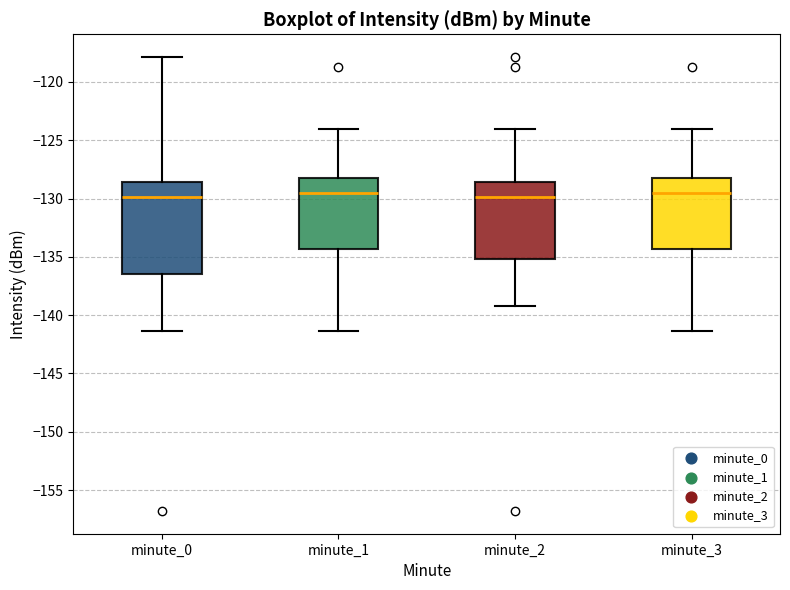

Reading left to right, read every box against the y-axis: the position of its median line, the range the box covers, and the ends of its whiskers. The values are not printed on the chart, so give them approximately, as read against the axis.

minute_0: median -130.0, box -136.5 to -128.5, whiskers -141.5 to -118.0
minute_1: median -129.5, box -134.5 to -128.0, whiskers -141.5 to -124.0
minute_2: median -130.0, box -135.0 to -128.5, whiskers -139.0 to -124.0
minute_3: median -129.5, box -134.5 to -128.0, whiskers -141.5 to -124.0